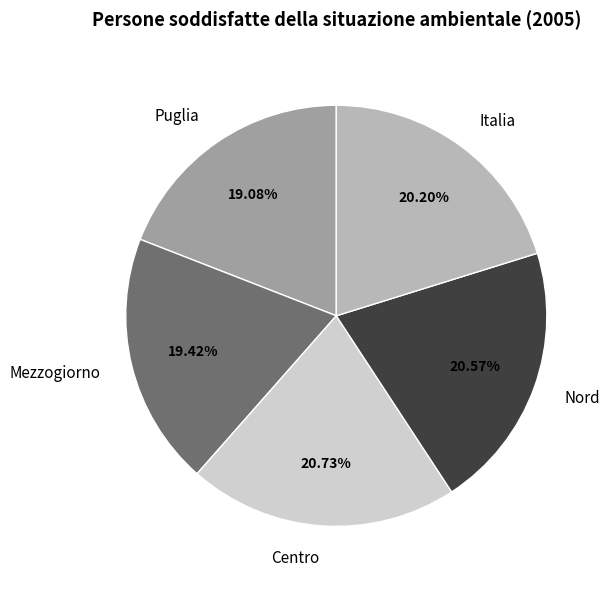

Which has a higher value, Centro or Mezzogiorno?

Centro